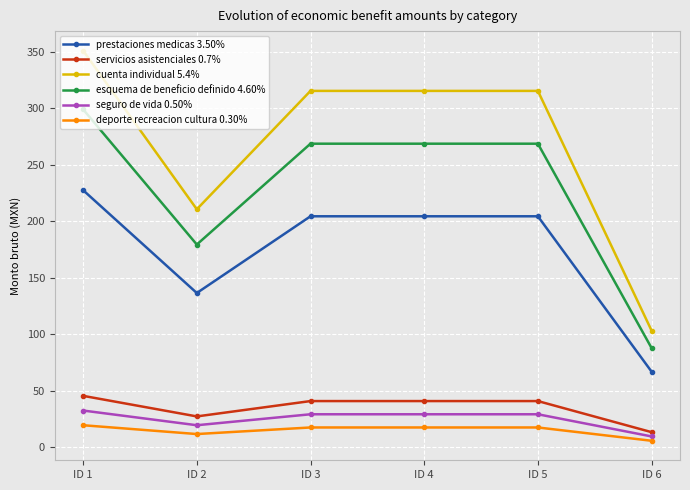

Which series has the widest spread of values?

cuenta individual 5.4%